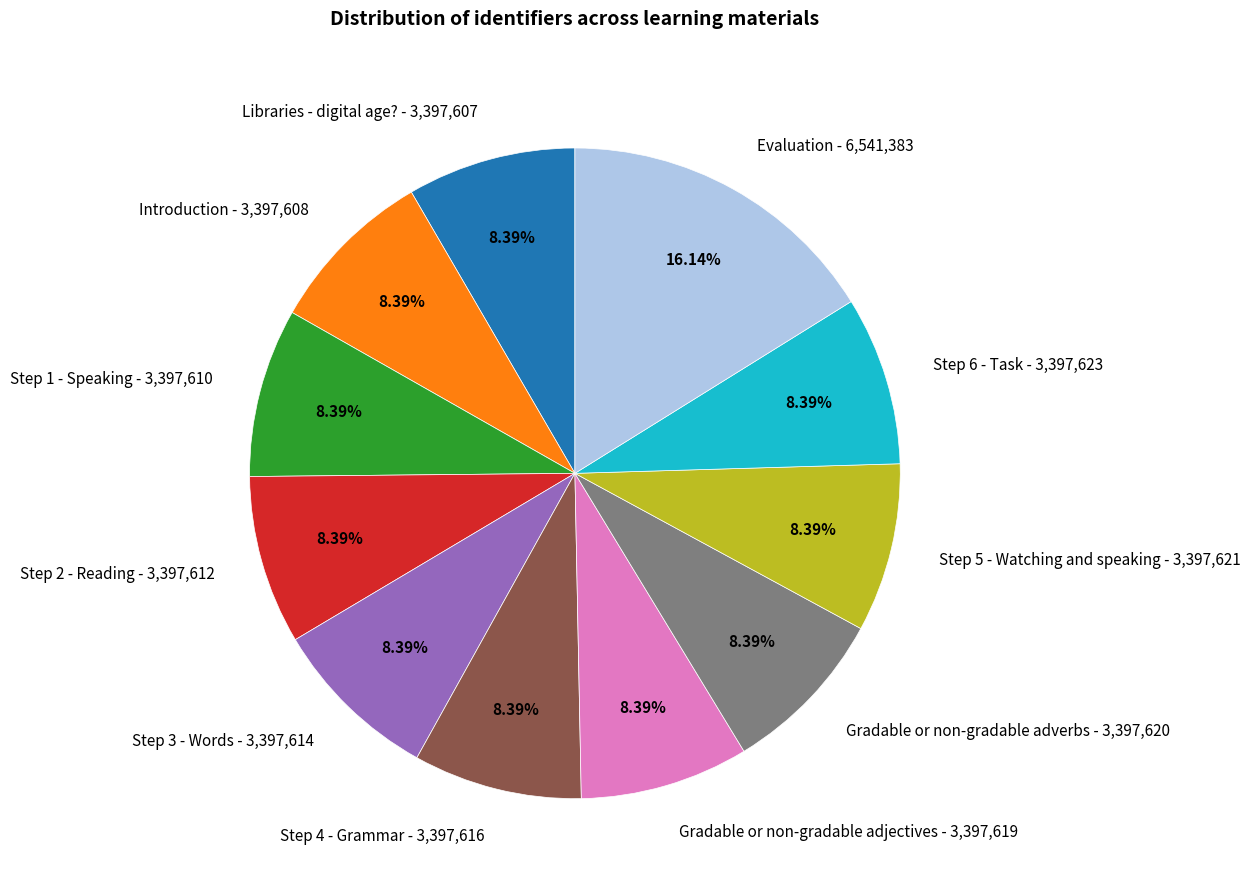

What is the ratio of the value at Step 1 - Speaking to the value at Gradable or non-gradable adverbs?

1.0